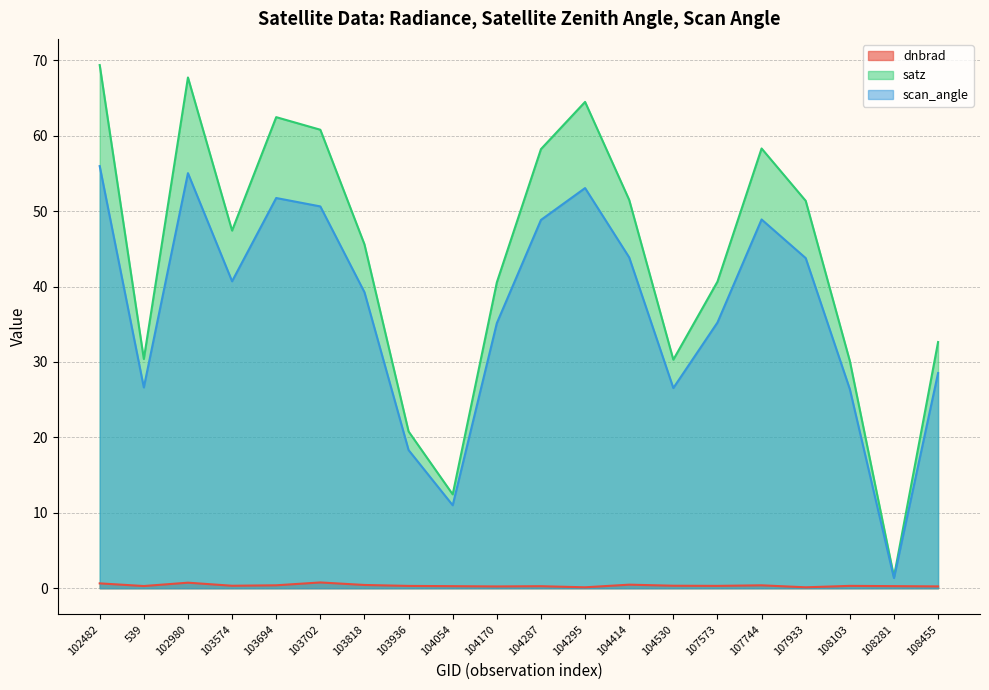

True or false: satz and dnbrad cross at least once.

False